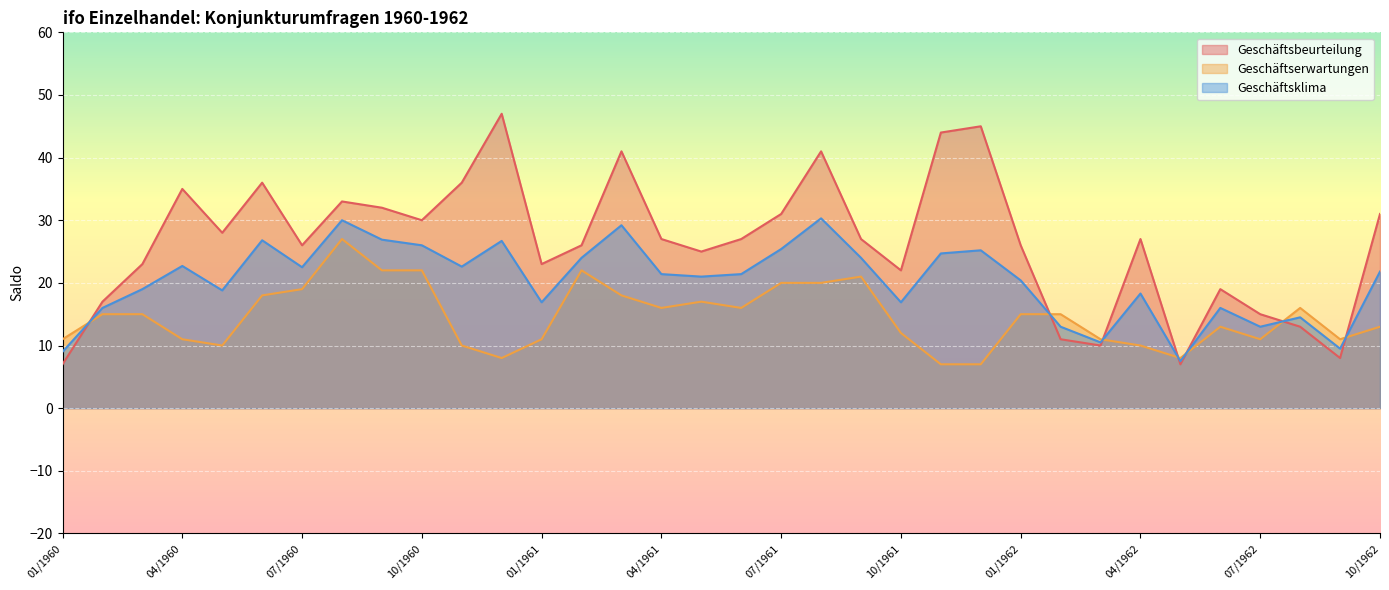

The Geschäftsklima series shows 18.3 at 04/1962. True or false?

True